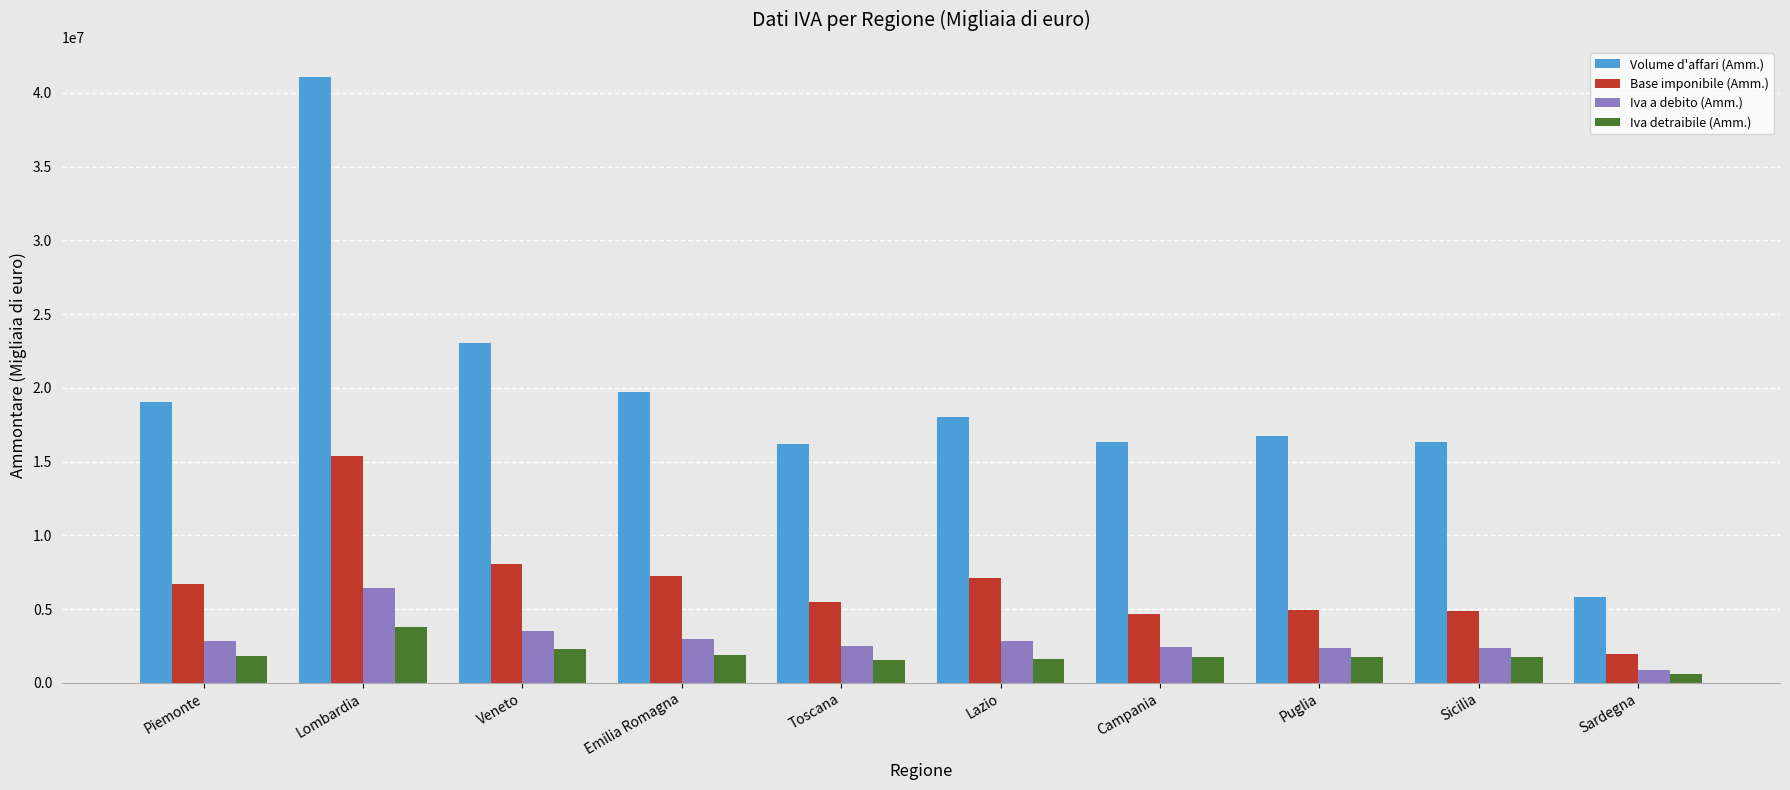

Which category has the lowest value in the Base imponibile (Amm.) series?

Sardegna